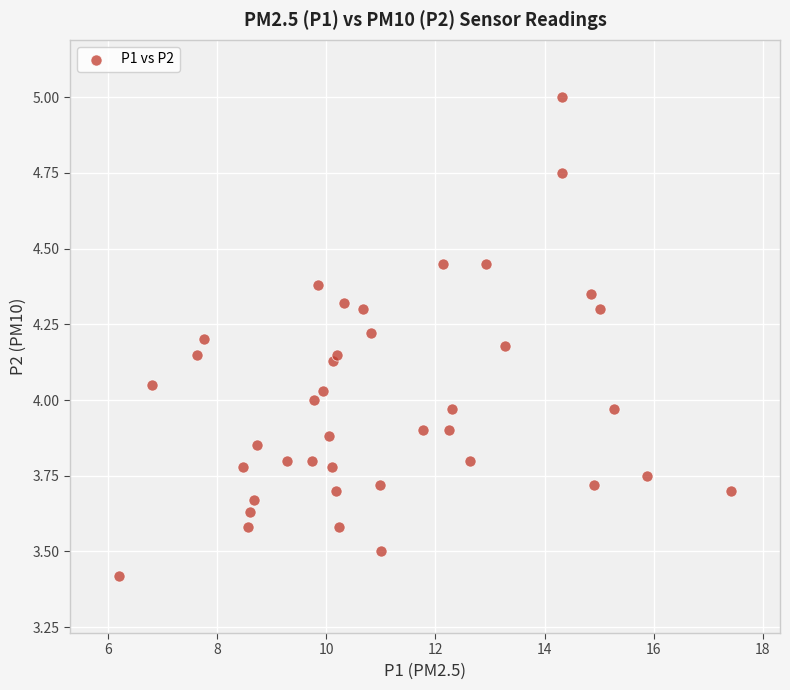

What is the range of X values (max minus min)?

11.2